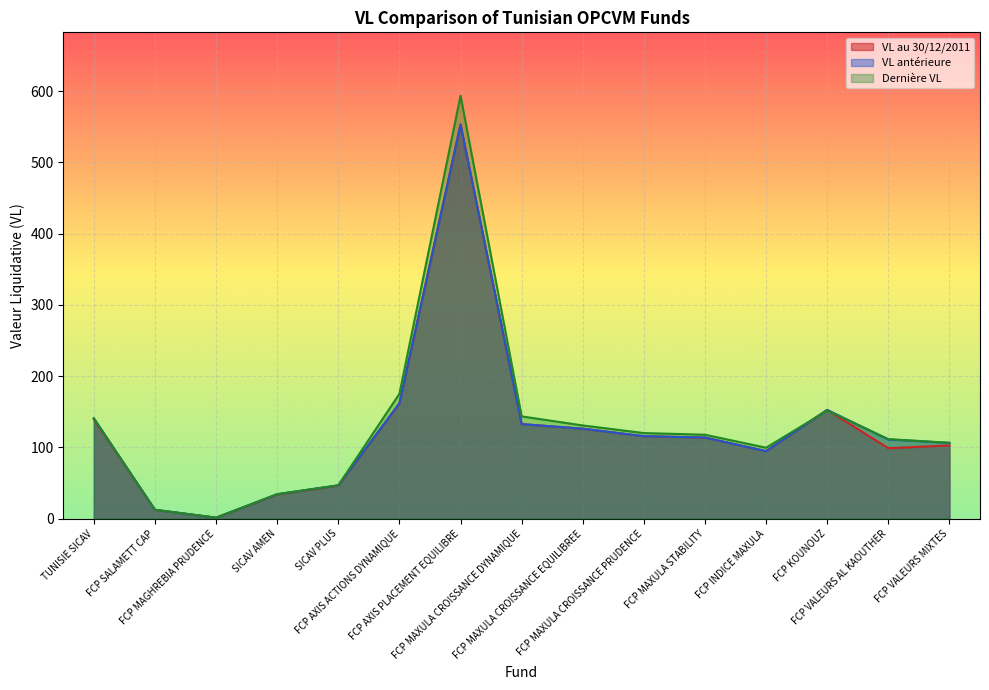

What is the minimum value shown in the chart?

1.3